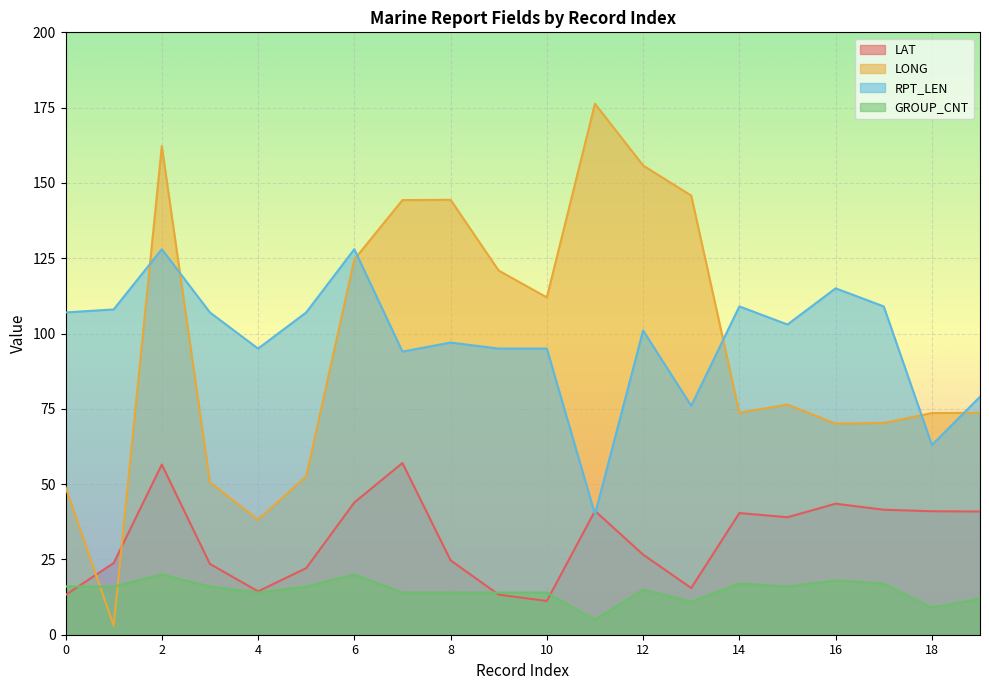

At which category is the sum across all series the highest?

2